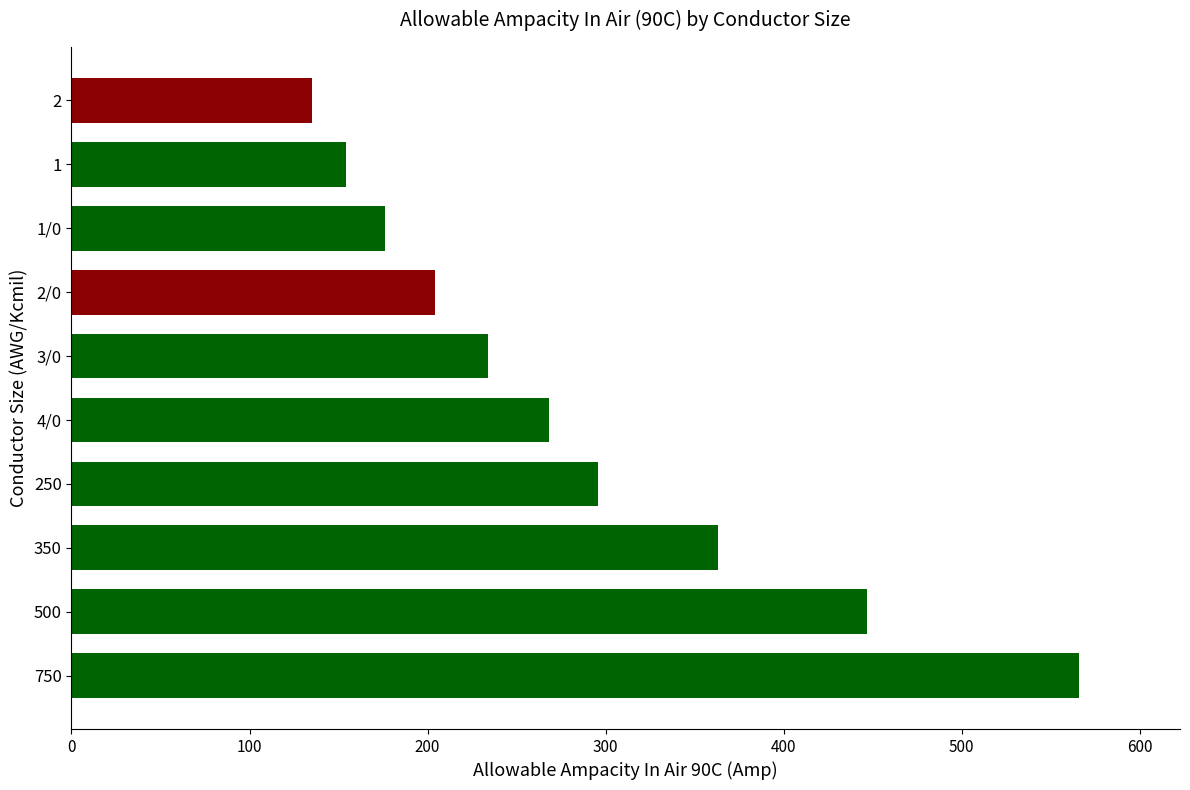

Reading top to bottom, extract all data points from this chart.

2=135	1=154	1/0=176	2/0=204	3/0=234	4/0=268	250=296	350=363	500=447	750=566